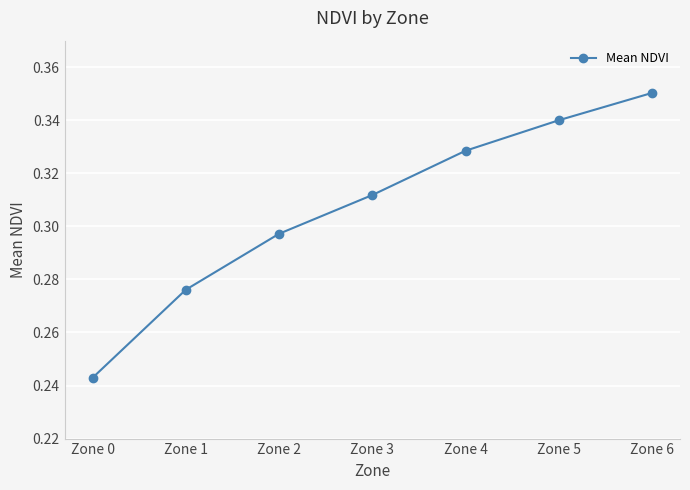

Is this an area chart (filled region under the line)?

No